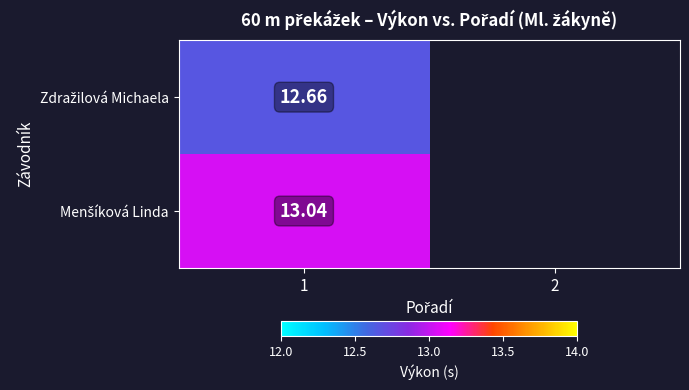

What is the total value across all series at 1?

25.7